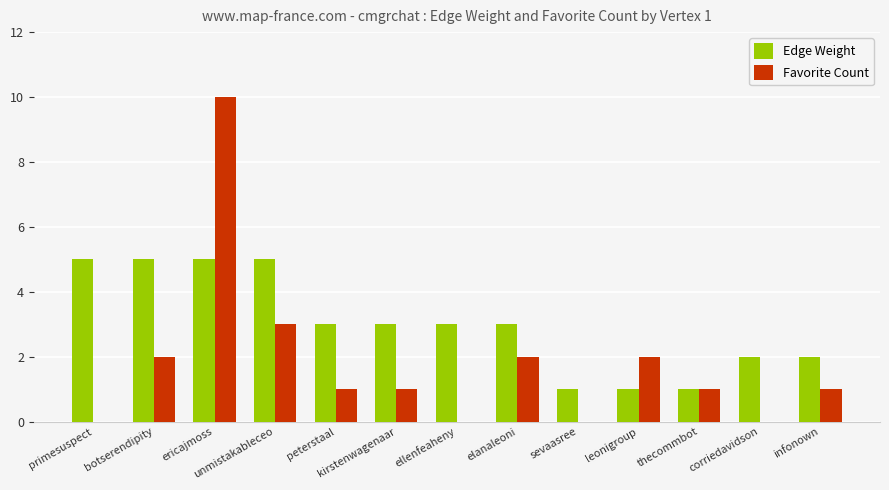

Which series changed the most between peterstaal and ellenfeaheny?

Favorite Count